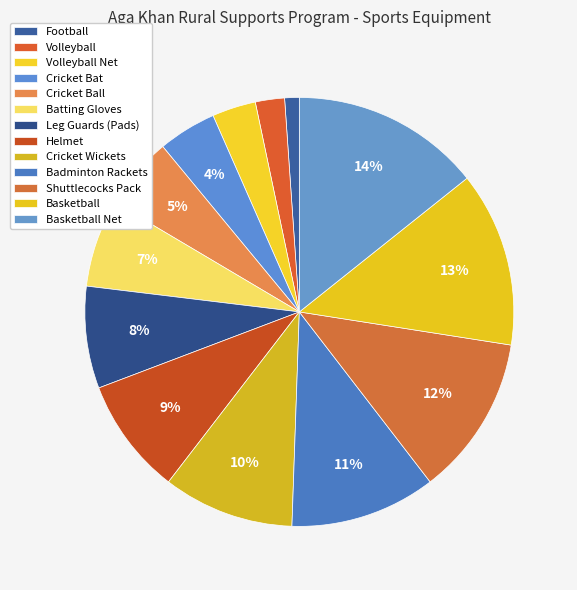

To the nearest percent, what is the difference between the largest and smallest slice percentages?

13%